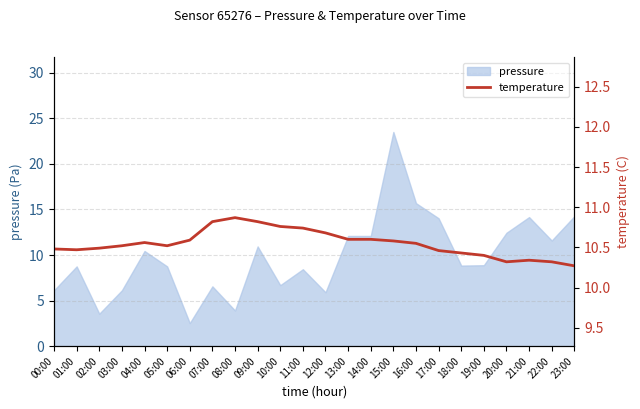

The value at 19:00 is 17.5. True or false?

False